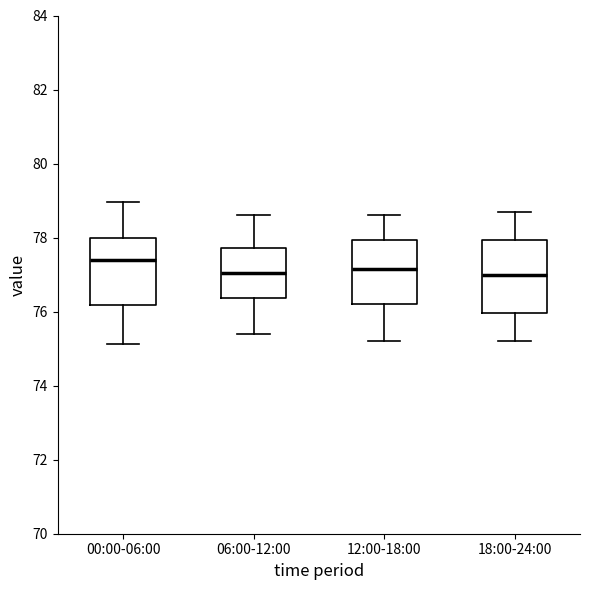

Where is the lower edge of the box for 00:00-06:00 on the y-axis? The values are not printed on the chart, so give them approximately, as read against the axis.

76.2